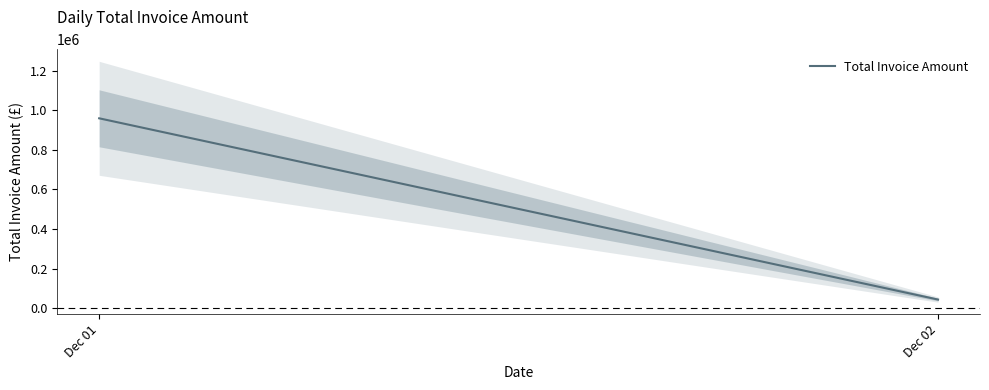

Reading left to right, list all the values displayed in this chart.

Dec 01=959247.2	Dec 02=43943.3